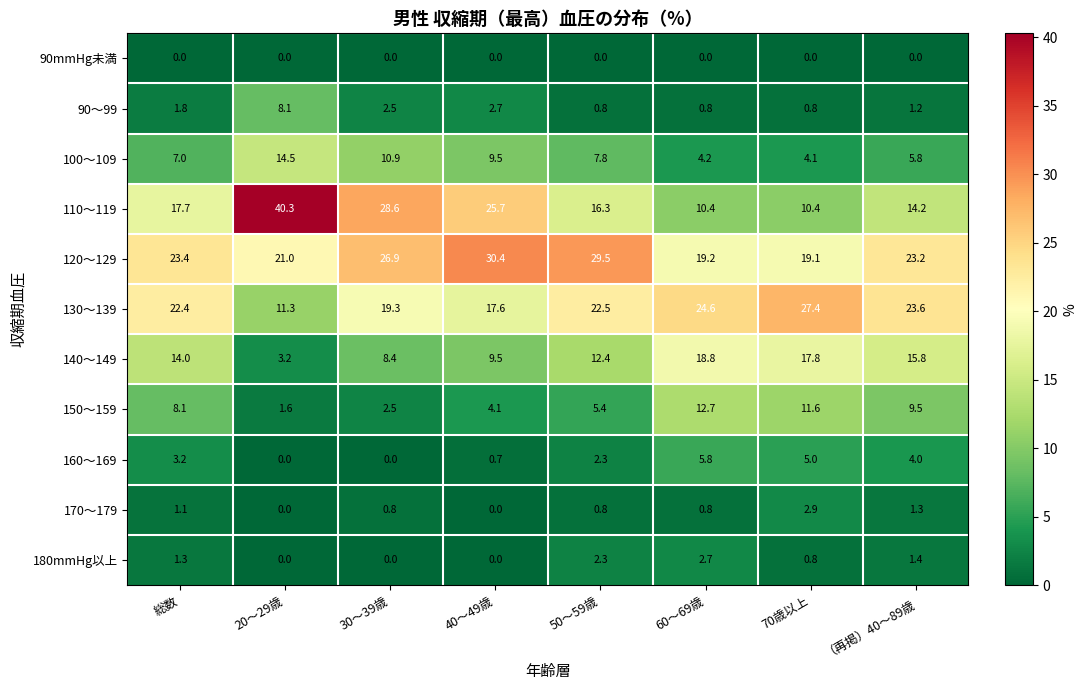

Read the 120～129 value at 総数.

23.4